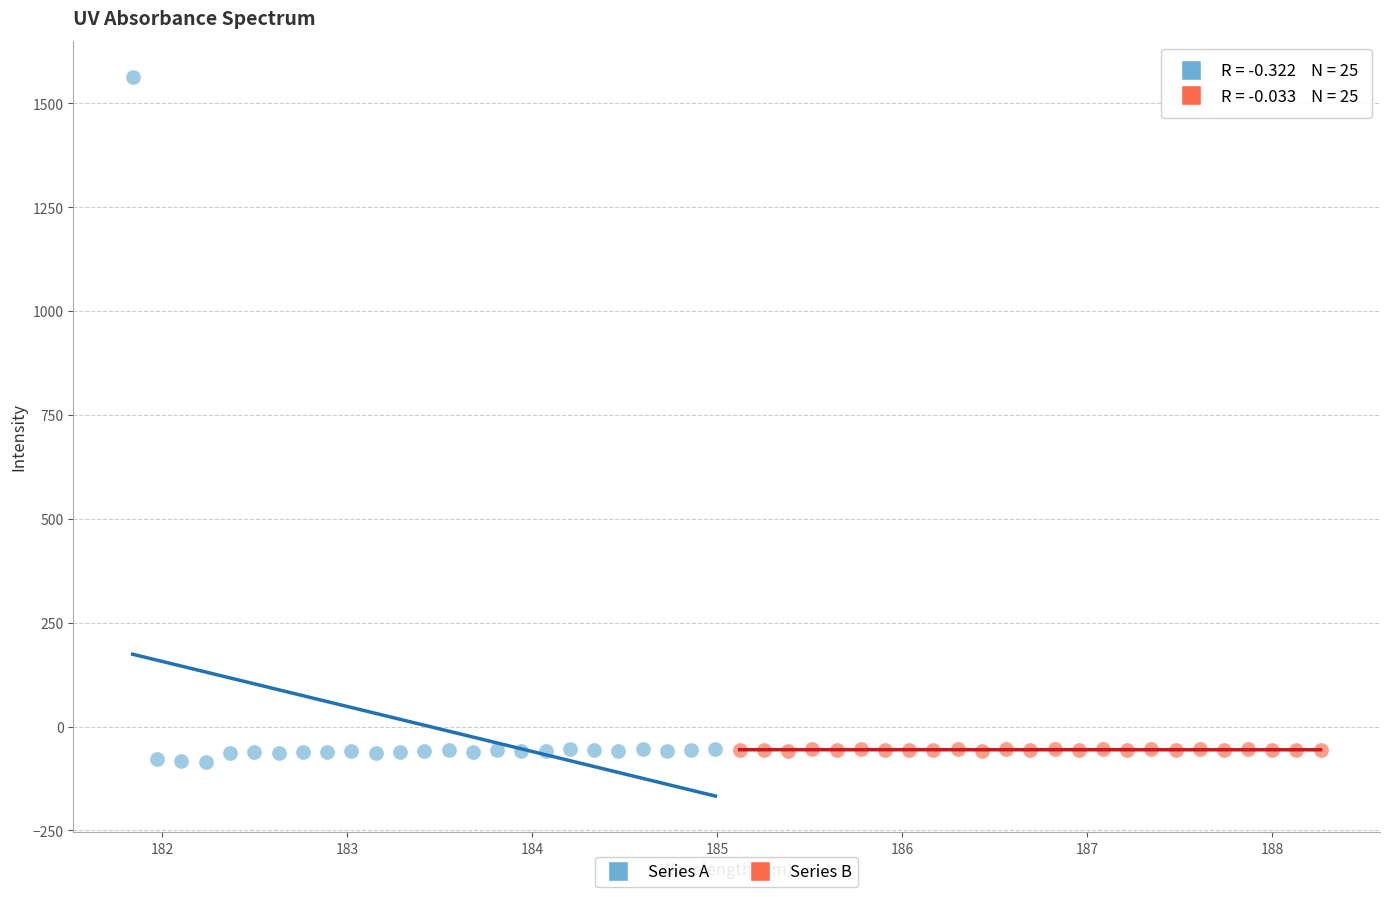

Which series has the largest Y range (max minus min)?

Series A